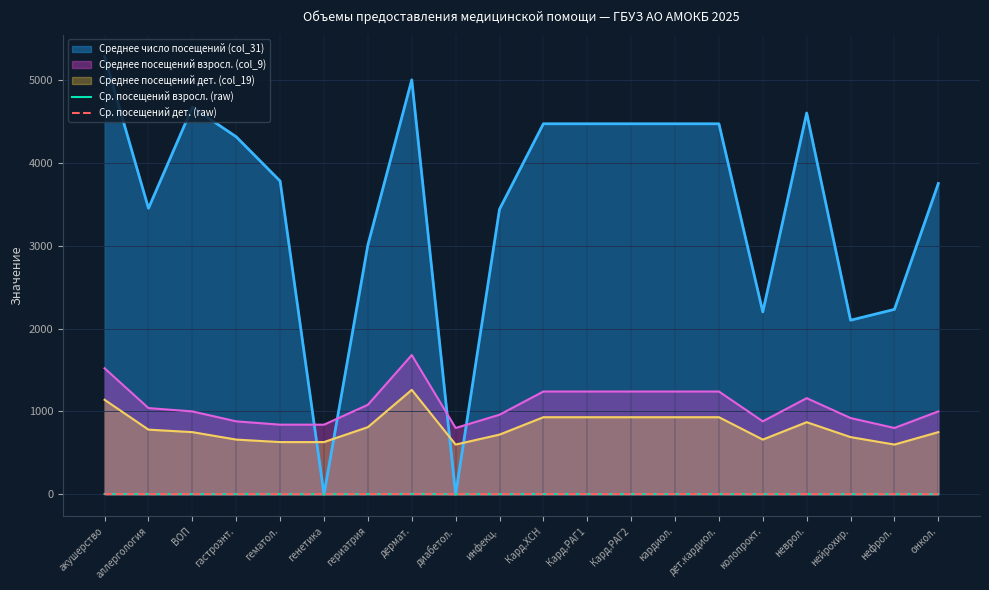

True or false: Ср. посещений взросл. (raw) and Ср. посещений дет. (raw) intersect in this chart.

False